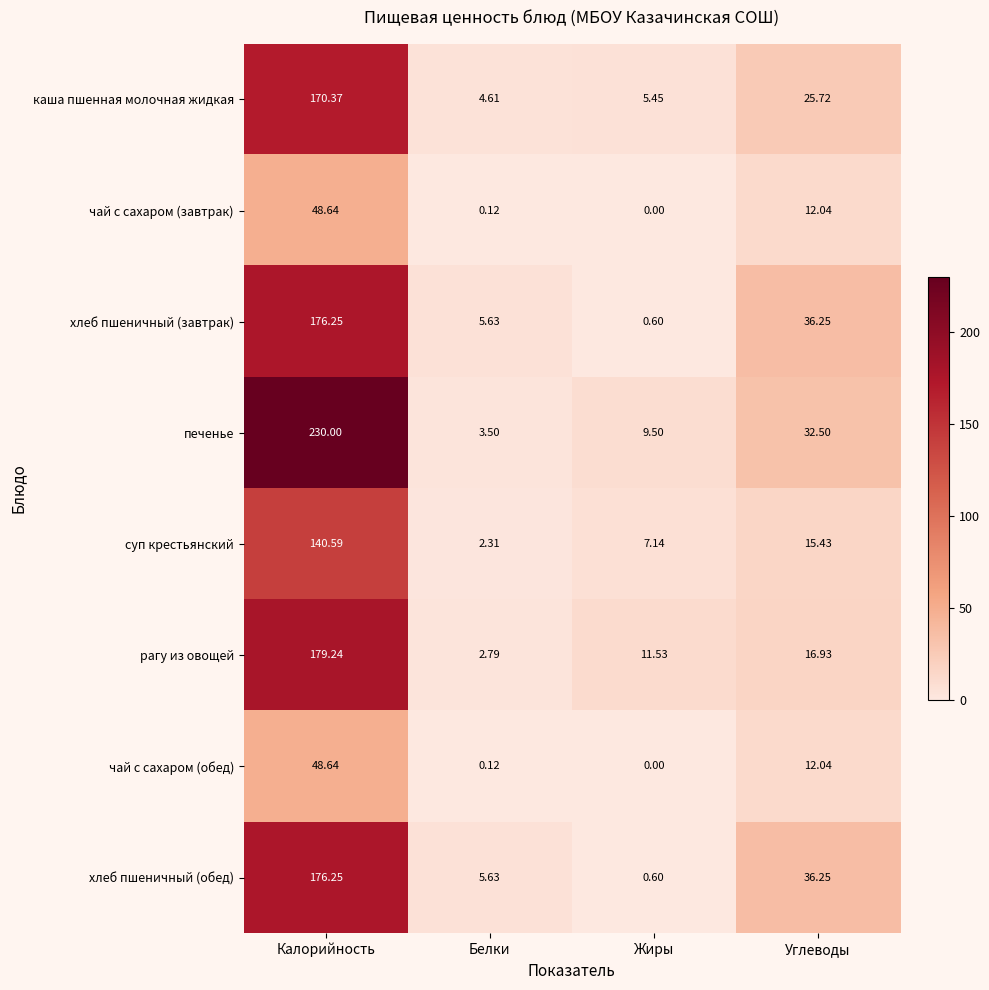

Which series has the largest range (max minus min)?

печенье